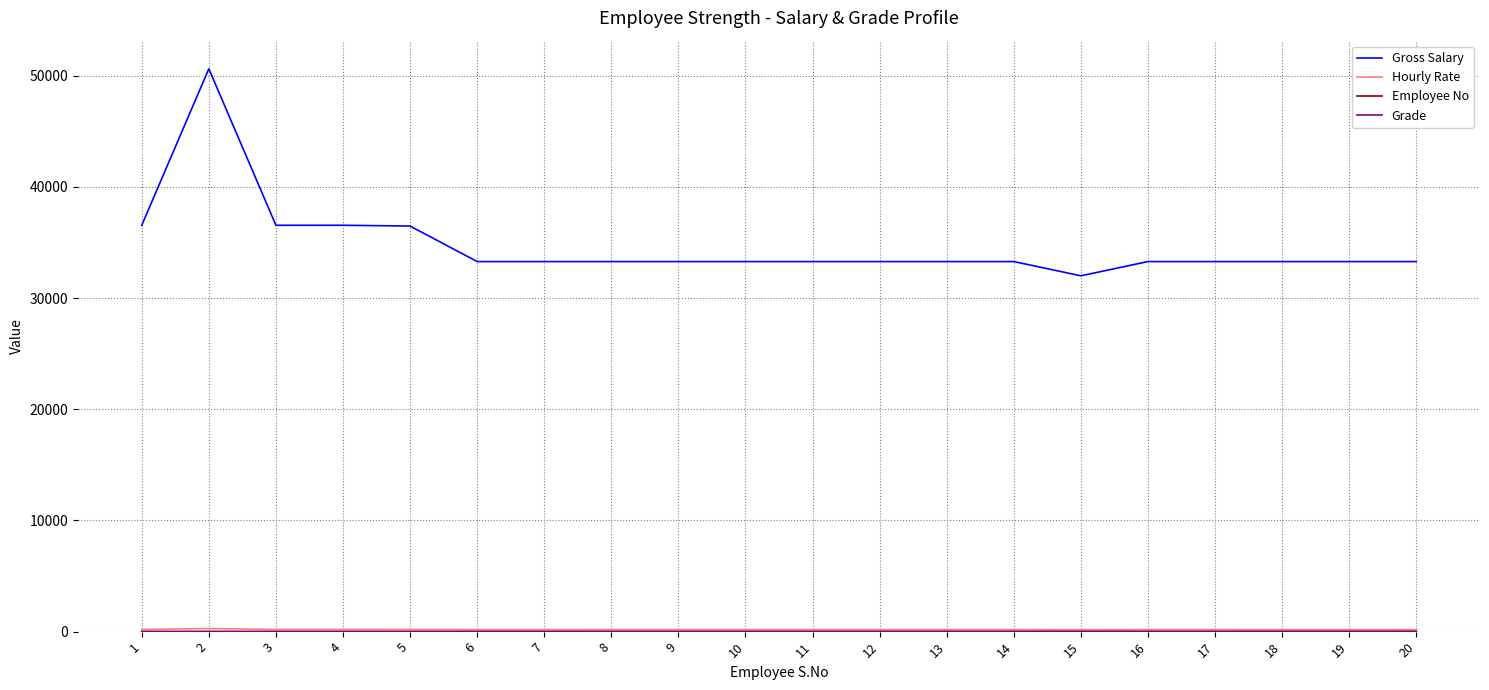

What is the minimum value for Gross Salary?

32000.0